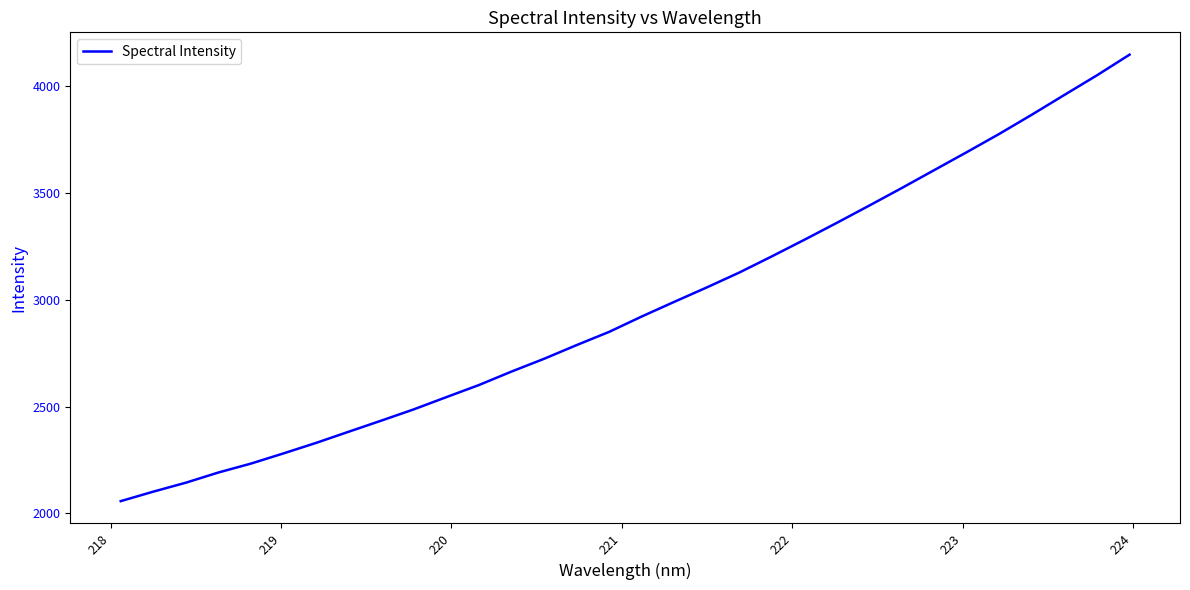

Reading left to right, extract all data points from this chart.

2057.6	2102.1	2144.0	2191.8	2233.5	2281.3	2330.4	2382.7	2434.6	2487.4	2544.6	2601.2	2664.3	2724.0	2788.1	2850.1	2921.9	2990.5	3058.1	3127.8	3203.5	3281.2	3360.6	3441.6	3523.8	3607.8	3691.9	3777.4	3867.1	3959.5	4051.2	4147.6